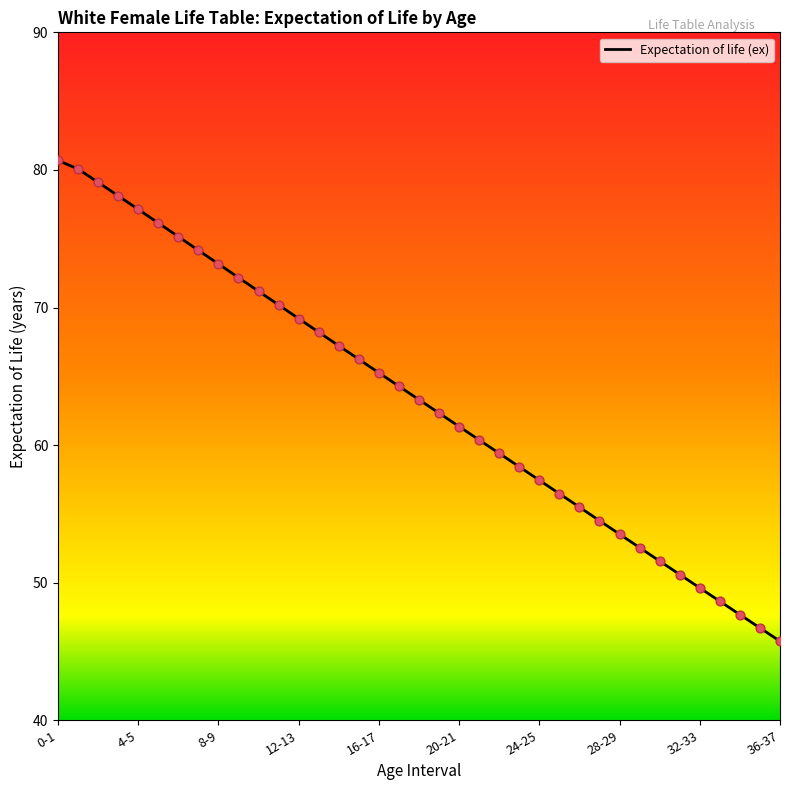

What is the greatest value displayed?

80.7